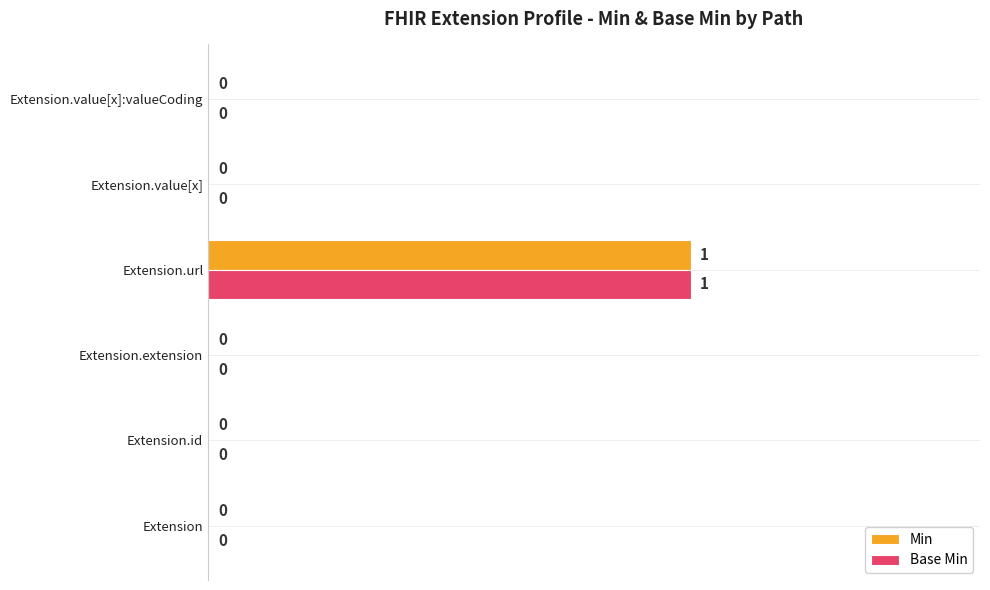

How many values in the Min series exceed 0?

1